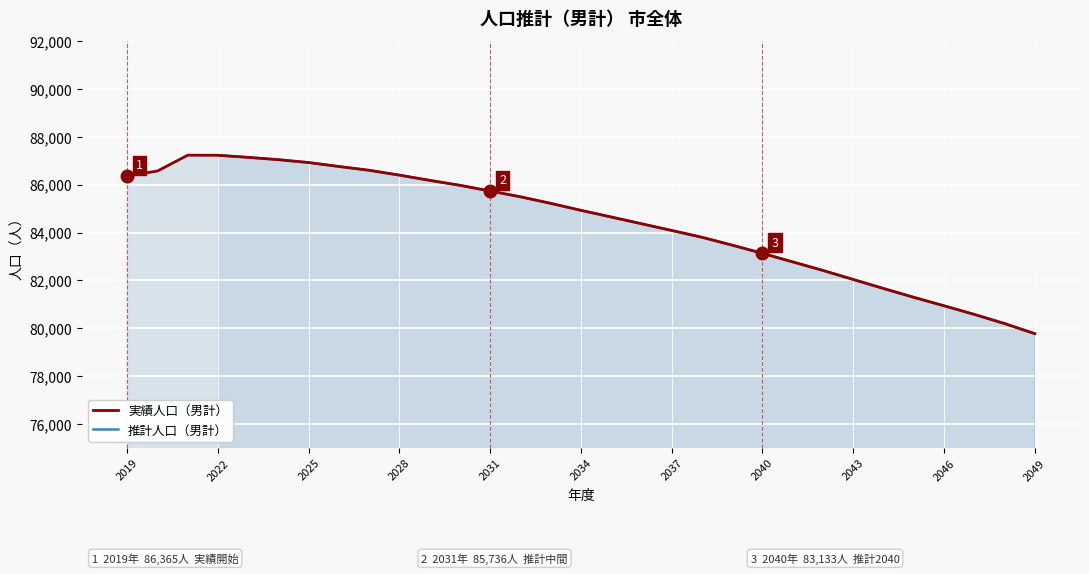

Approximately how many times larger is the value at 2038 compared to 2036?

1.0